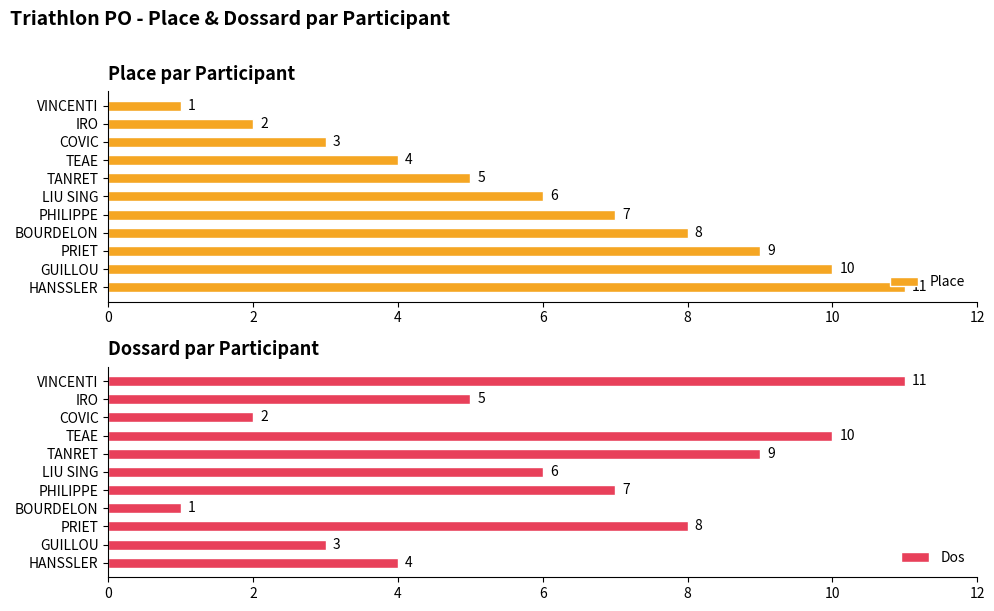

The Place series shows 9 at PRIET. True or false?

True